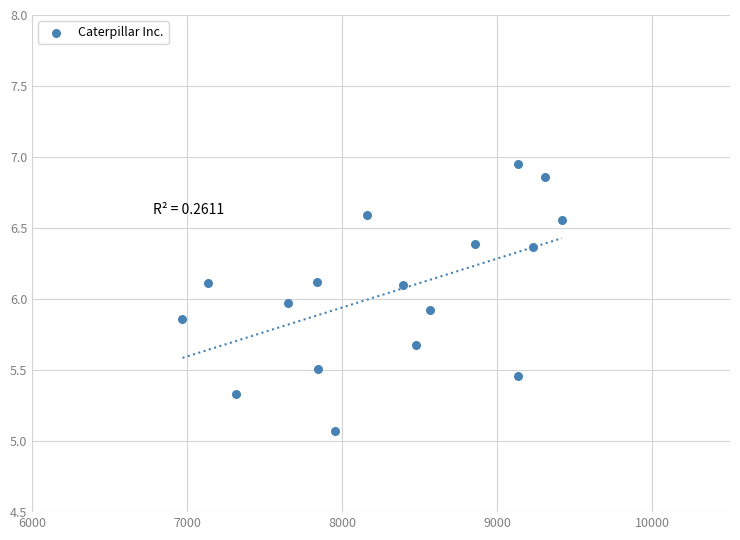

What is the range of X values (max minus min)?

2447.0